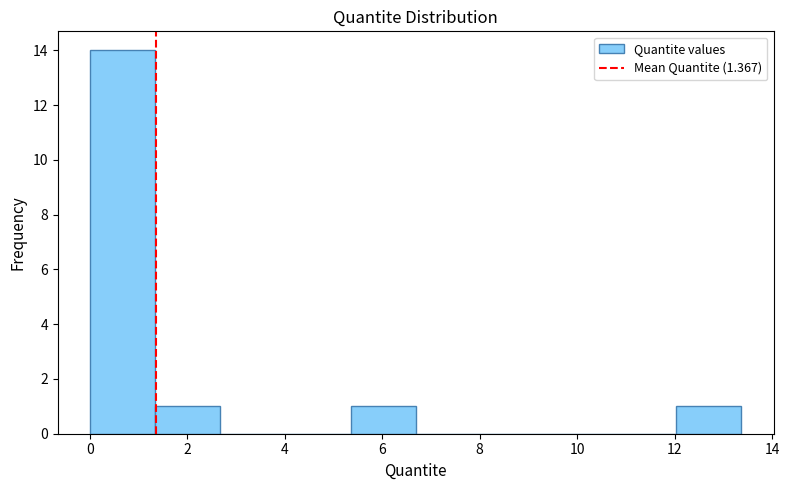

How tall is the bar that spans 12.0 to 13.4 on the x-axis? Neither the bar edges nor the heights are printed on the chart, so give them approximately, as read against the axes.

1